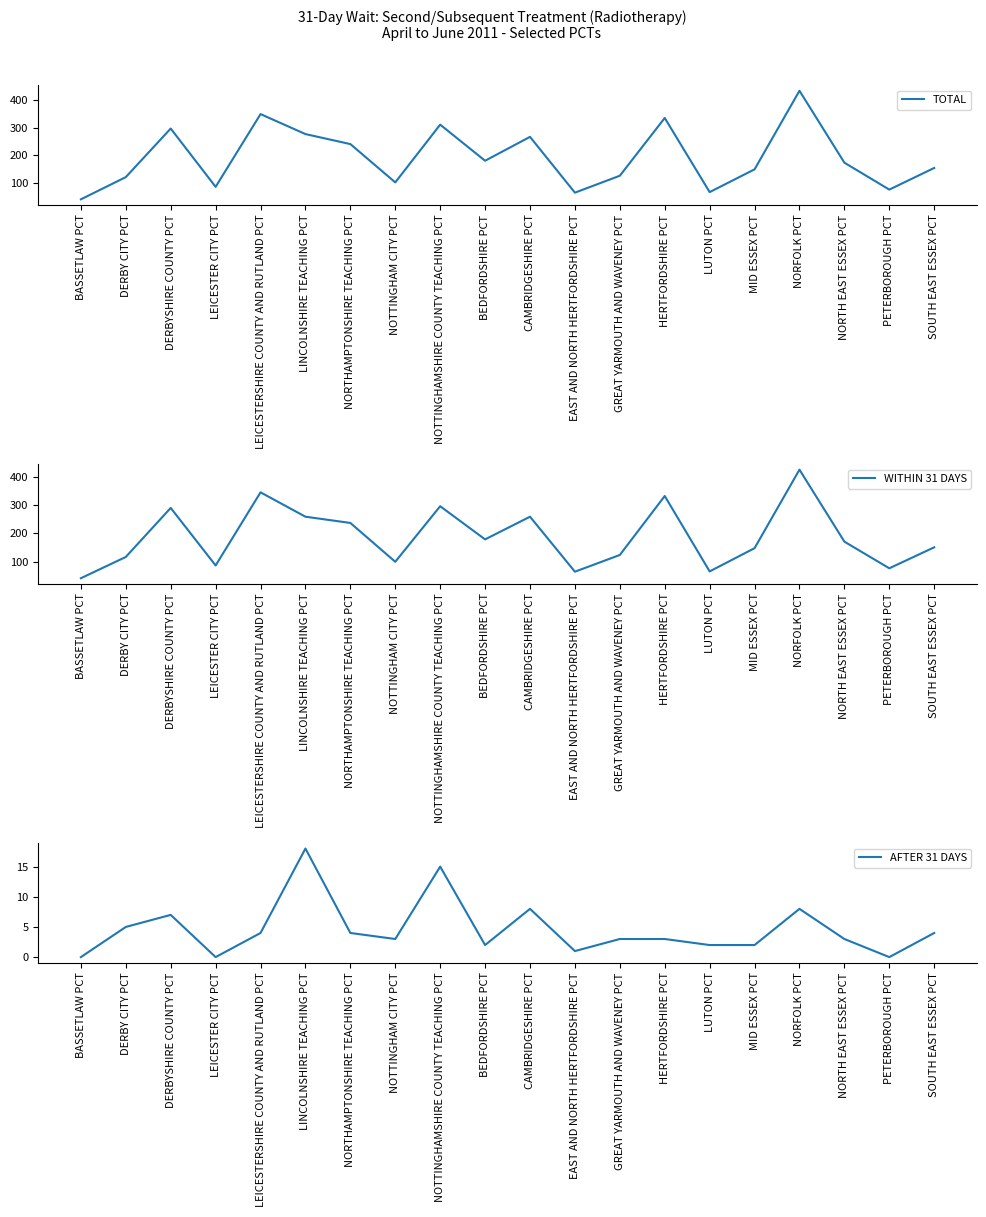

Where is WITHIN 31 DAYS nearest to the value 233?

NORTHAMPTONSHIRE TEACHING PCT